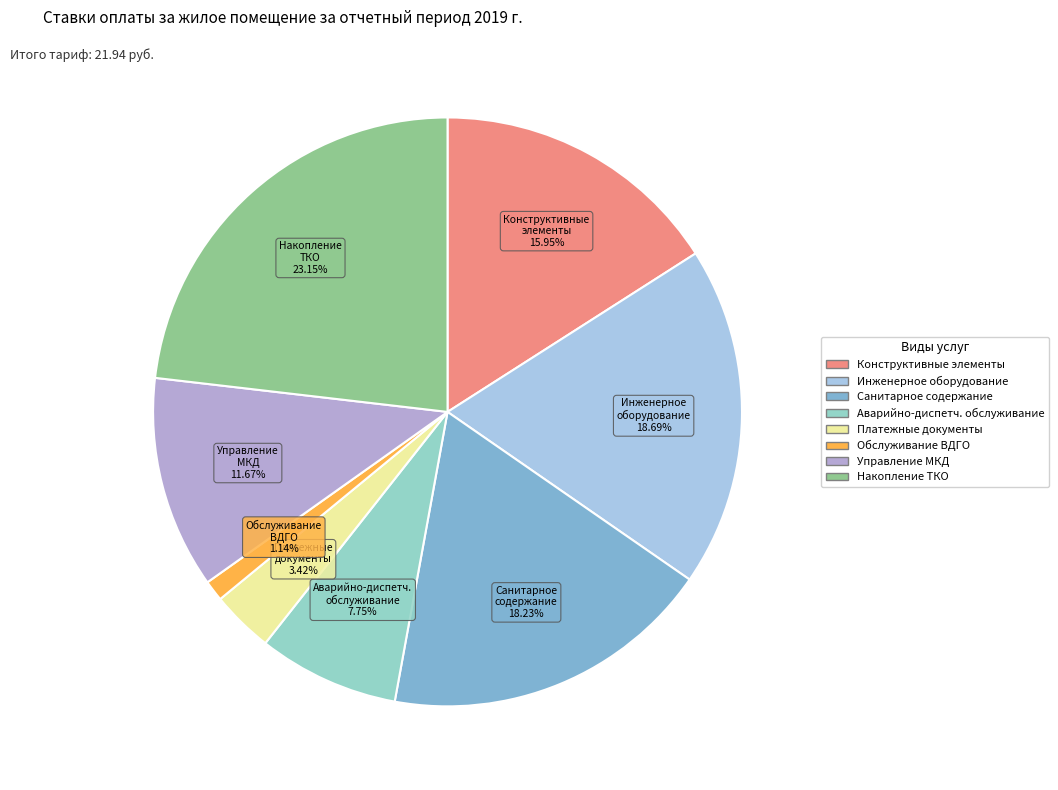

What is the ratio of the value at Управление МКД 11.67% to the value at Инженерное оборудование 18.69%?

0.6